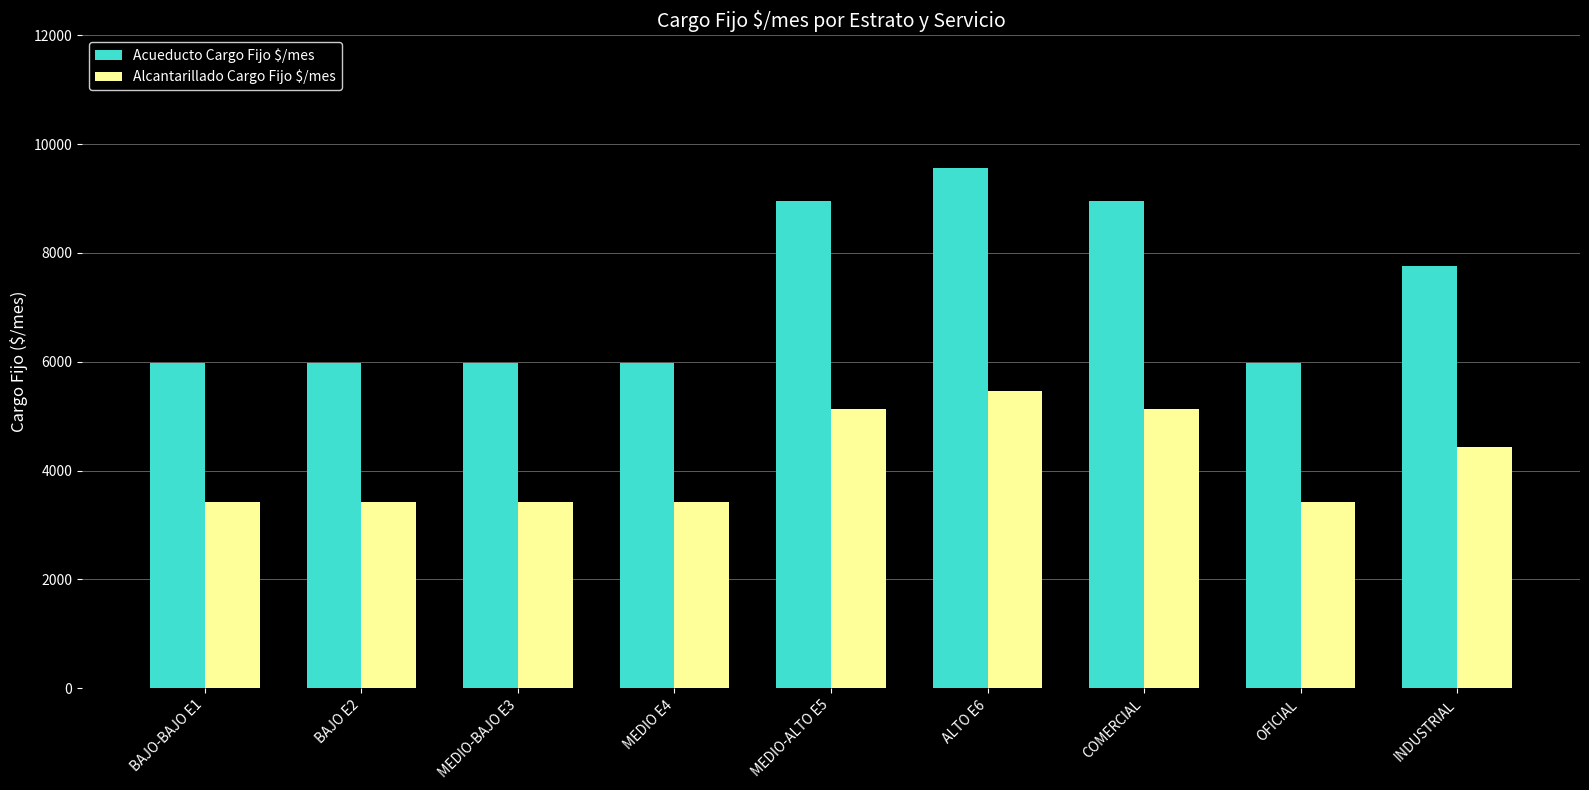

Which series has the largest range (max minus min)?

Acueducto Cargo Fijo $/mes